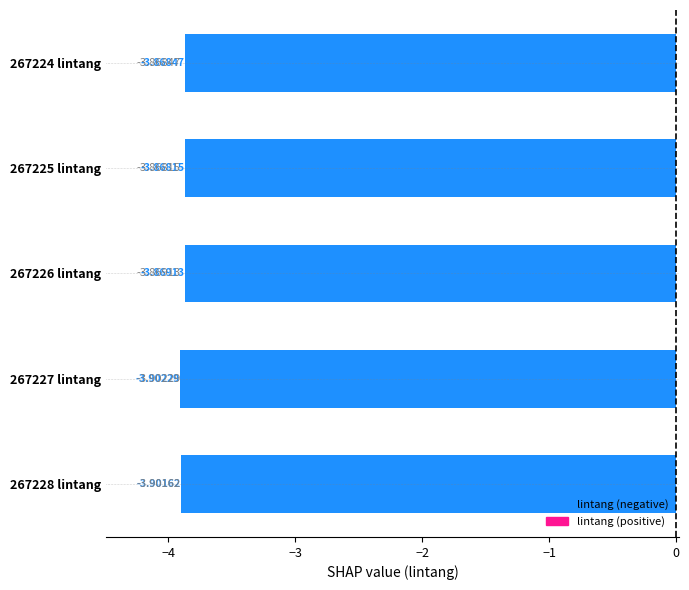

What is the sum of the values at 267228 lintang and 267224 lintang?

-7.8